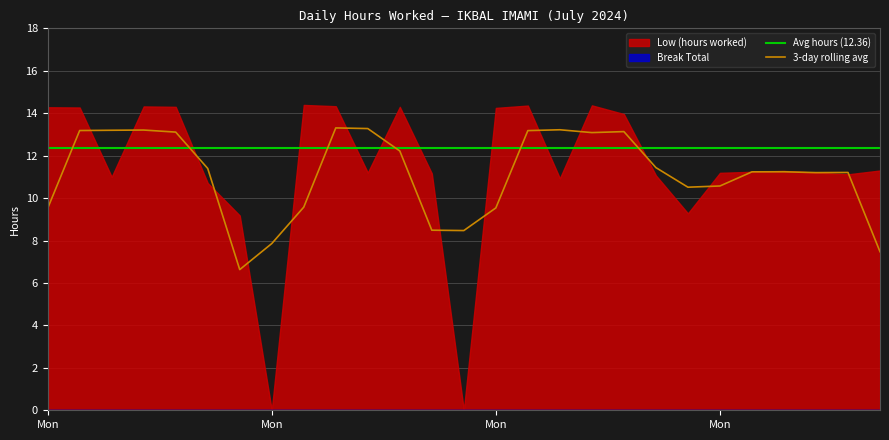

True or false: 3-day rolling avg and Avg hours (12.36) cross at least once.

True